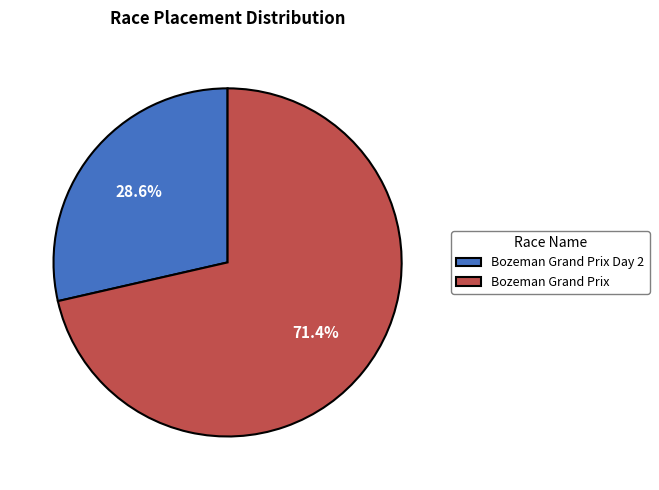

To the nearest percent, what percentage of the pie is Bozeman Grand Prix Day 2?

29%